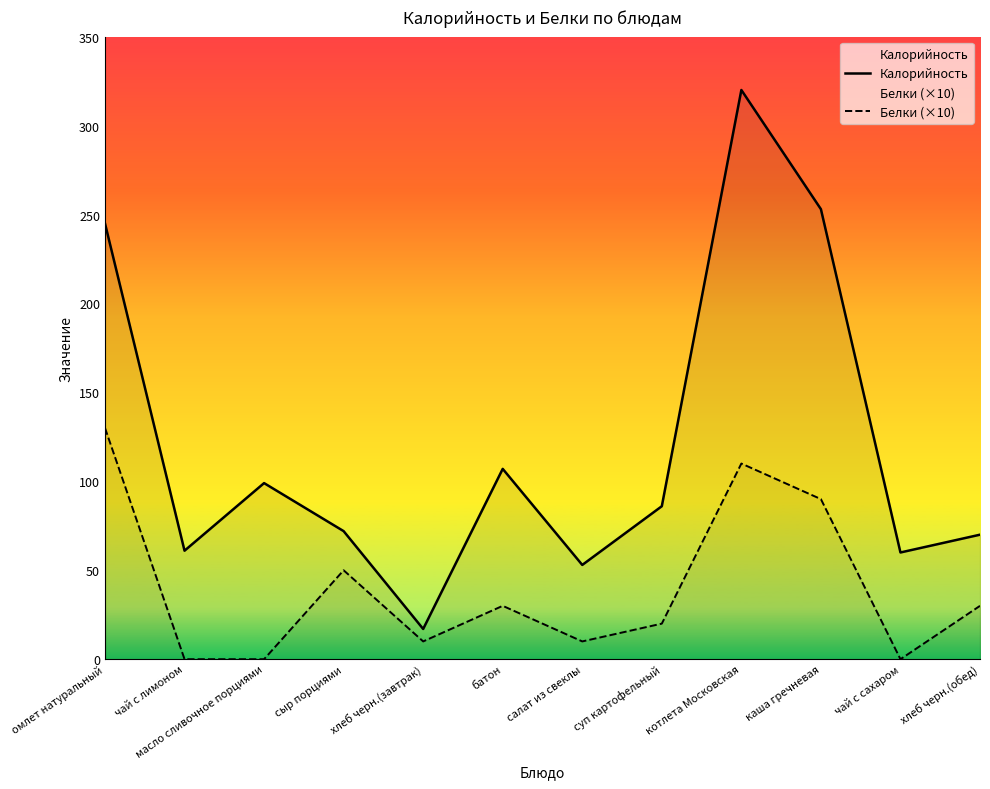

Reading left to right, extract all data points from this chart.

Калорийность: омлет натуральный=245	чай с лимоном=61	масло сливочное порциями=99	сыр порциями=72	хлеб черн.(завтрак)=17	батон=107	салат из свеклы=53	суп картофельный=86	котлета Московская=320	каша гречневая=253	чай с сахаром=60	хлеб черн.(обед)=70
Белки (×10): омлет натуральный=130	чай с лимоном=0	масло сливочное порциями=0	сыр порциями=50	хлеб черн.(завтрак)=10	батон=30	салат из свеклы=10	суп картофельный=20	котлета Московская=110	каша гречневая=90	чай с сахаром=0	хлеб черн.(обед)=30